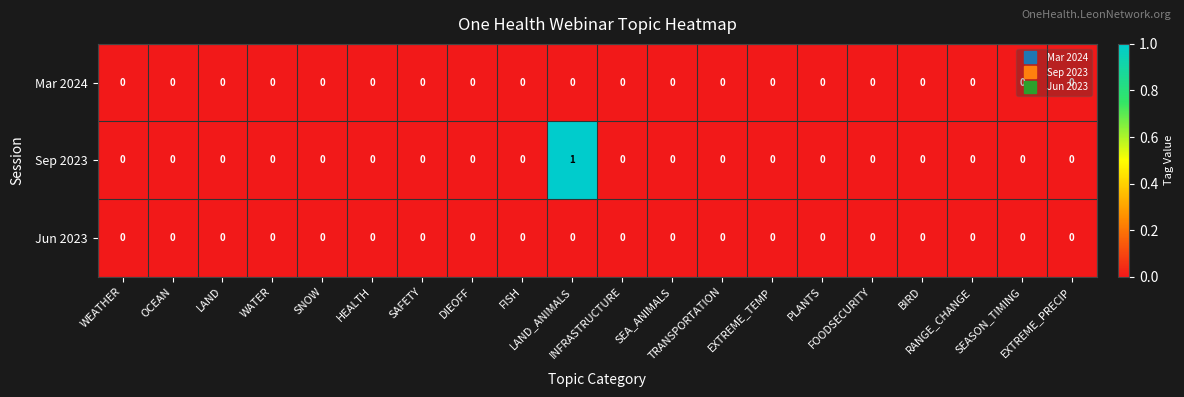

Count the Sep 2023 values in the range 0 to 1.

20